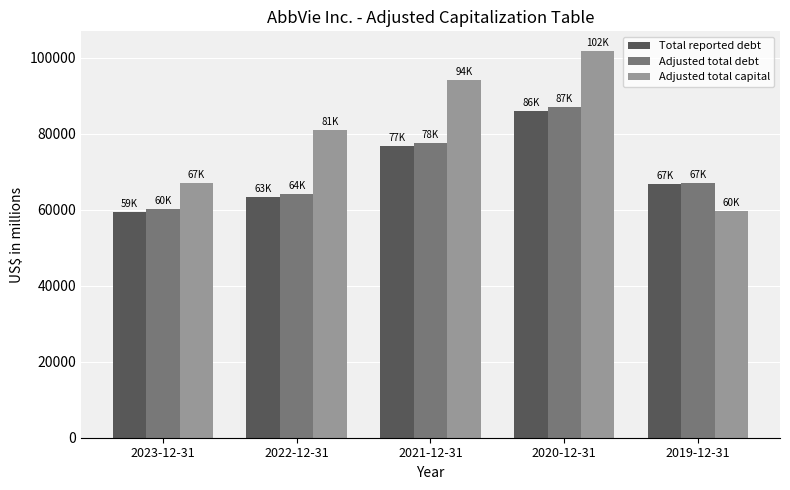

What are all the series names shown in the legend?

Total reported debt, Adjusted total debt, Adjusted total capital